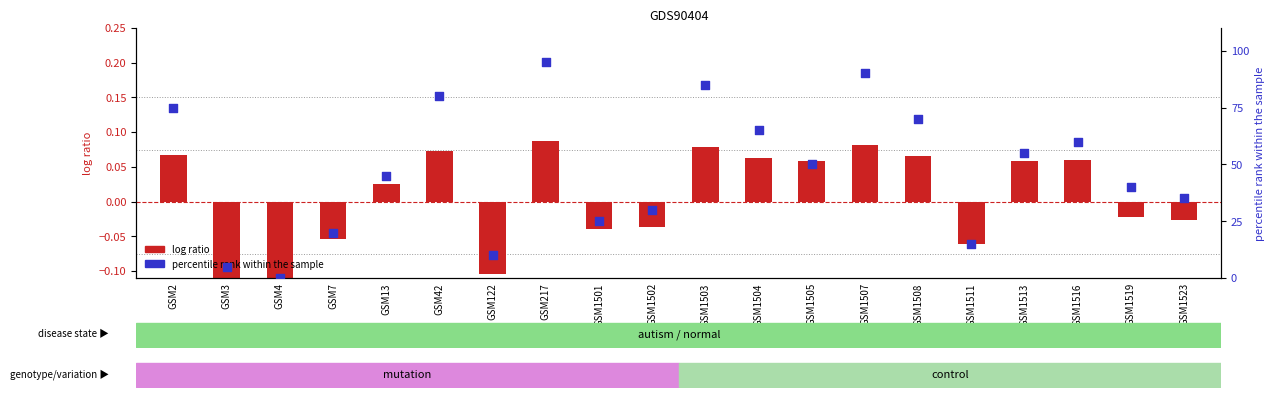

What is the total value across all series at GSM7?

19.9